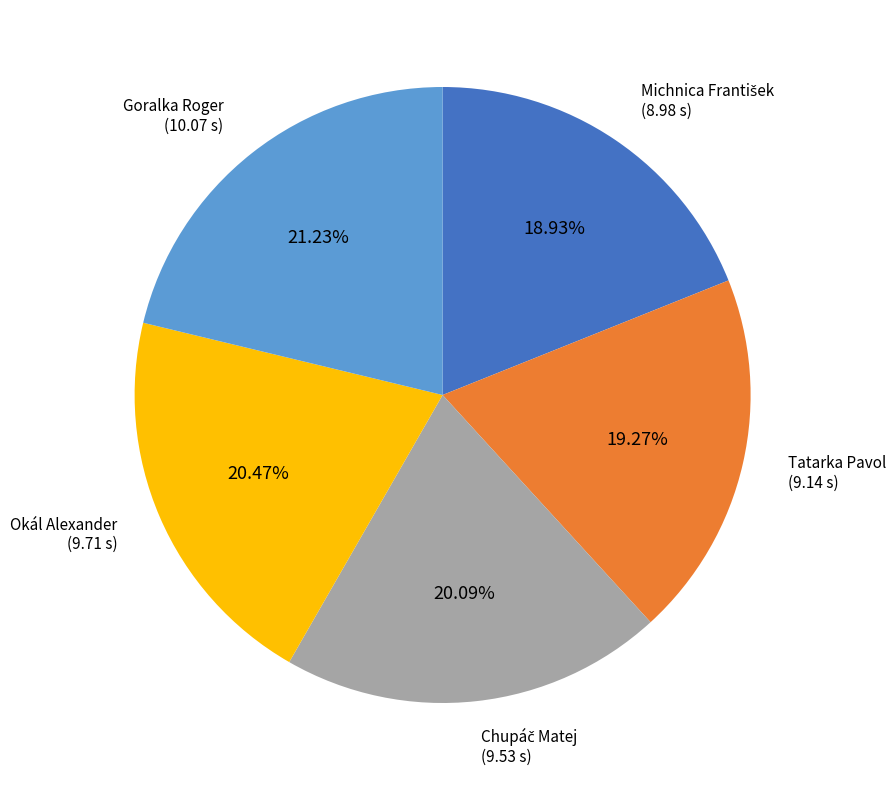

How many segments does this pie chart have?

5